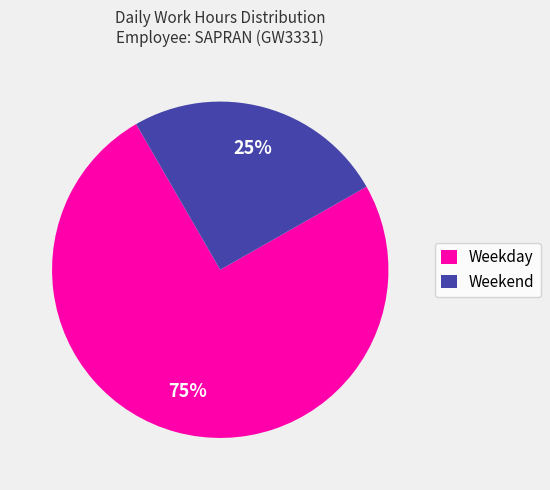

The Weekend slice represents 30% of the pie. True or false?

False